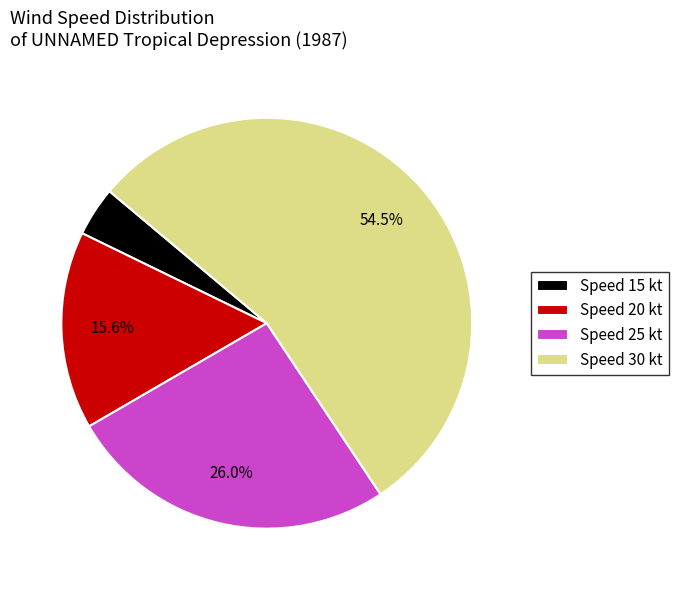

Combined, do Speed 30 kt and Speed 25 kt account for over 50%?

Yes